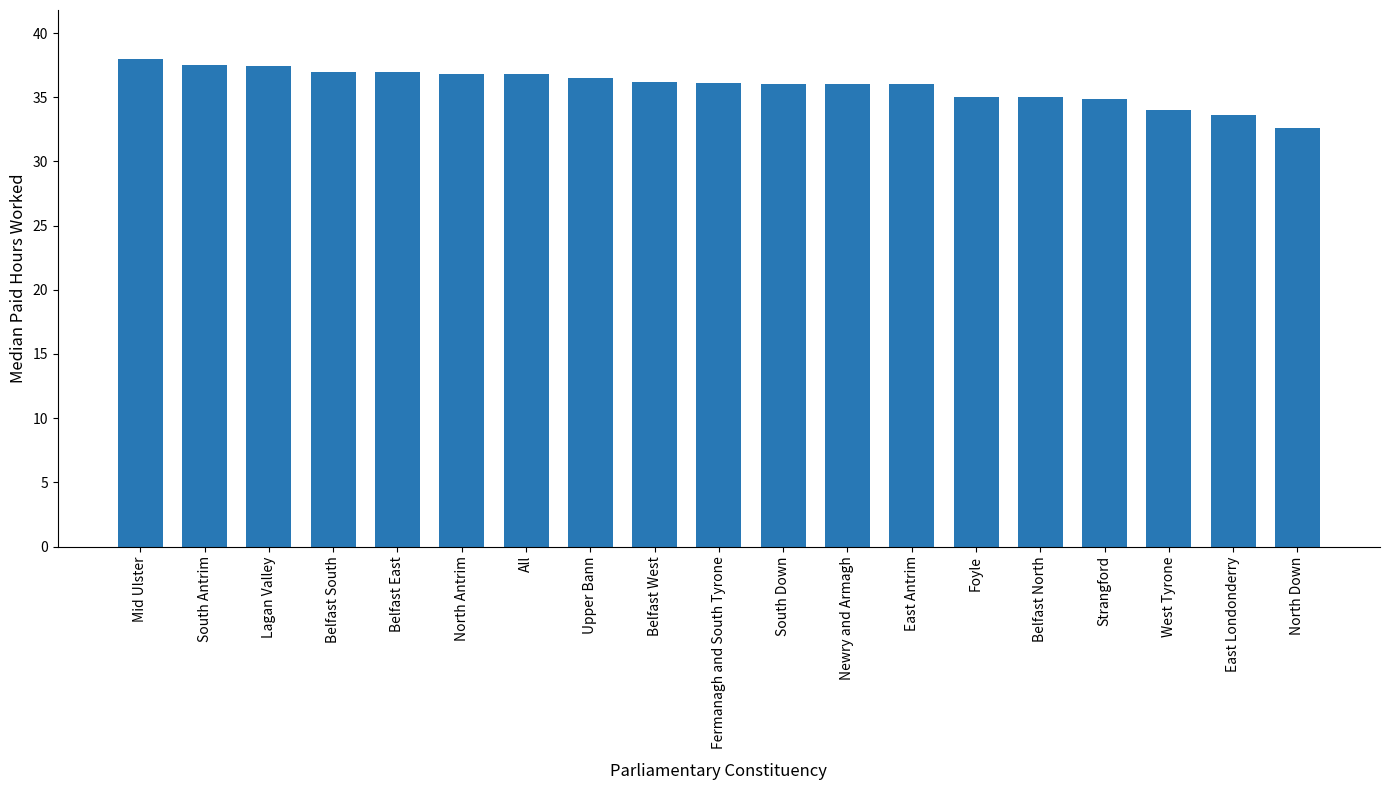

What is the label of the 10th bar from the right?

Fermanagh and South Tyrone